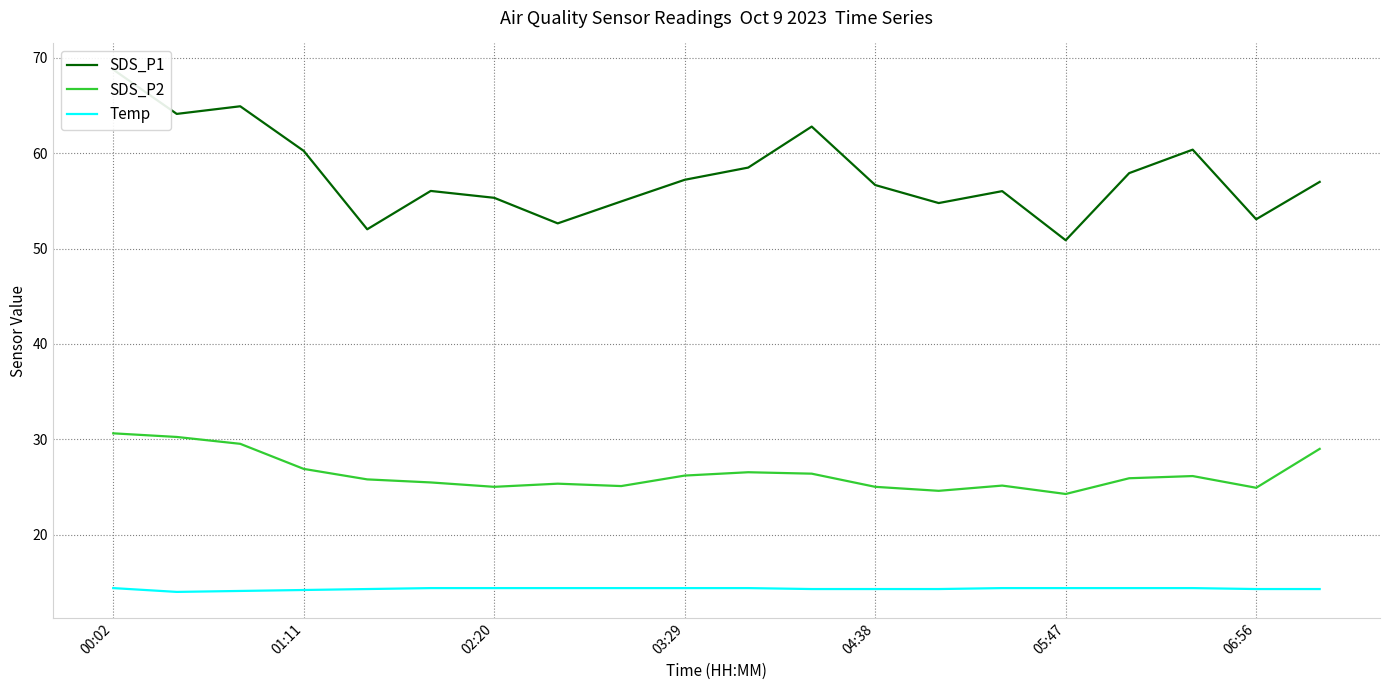

The SDS_P2 series shows 25.1 at 14. True or false?

True